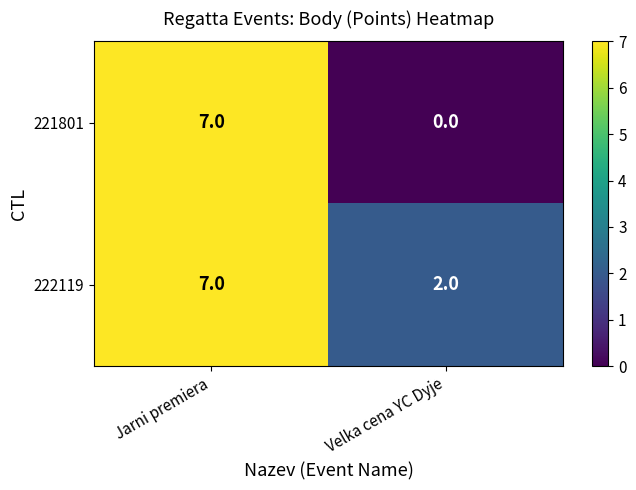

True or false: 222119 has a value of 2 at Velka cena YC Dyje.

True